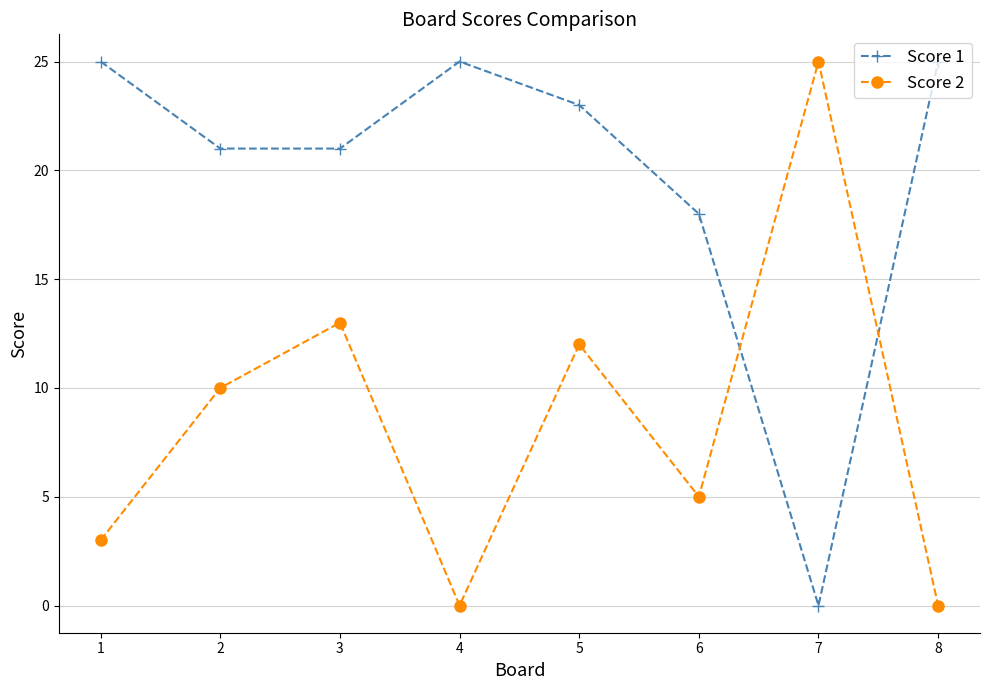

Which series has the largest total across all categories?

Score 1